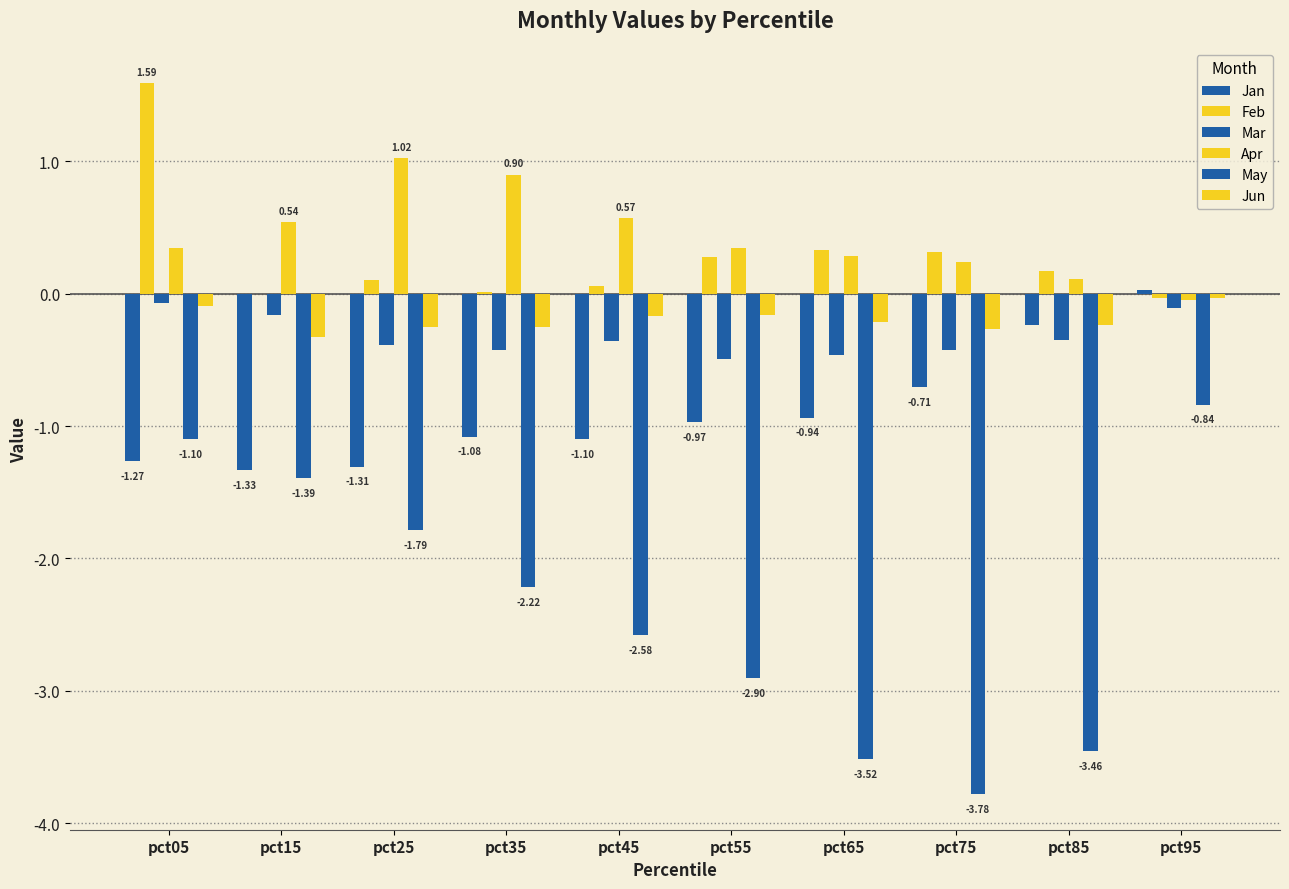

The May series shows -1.1 at pct05. True or false?

True